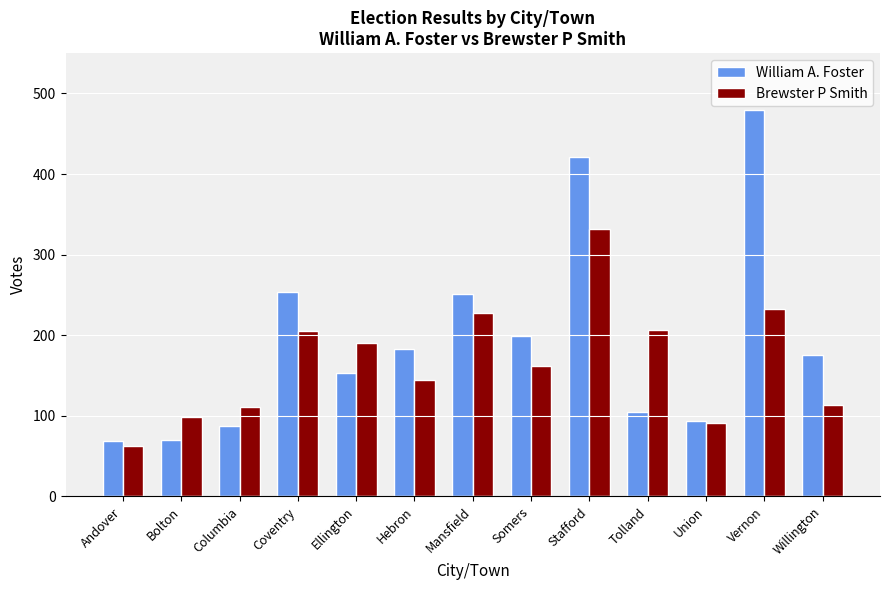

Which series changed the most between Mansfield and Vernon?

William A. Foster